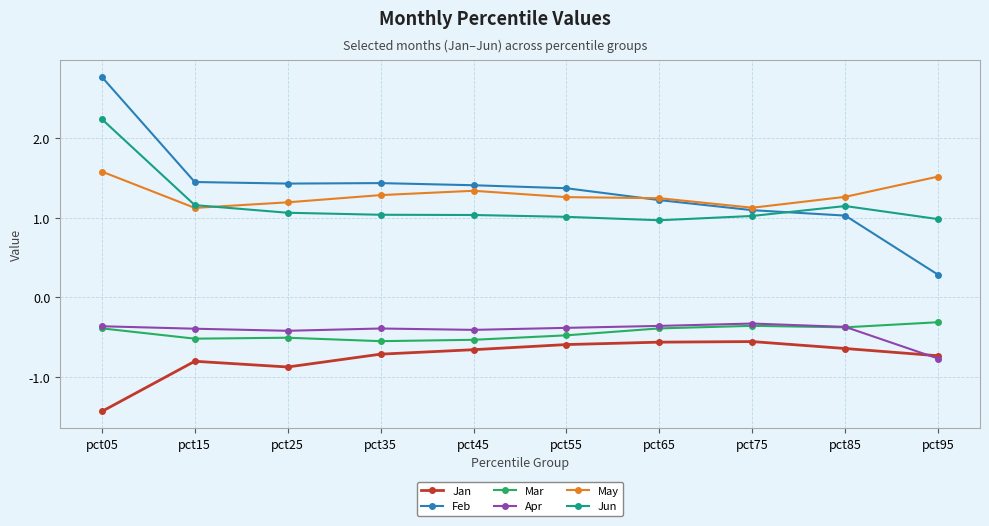

How many lines are shown in the chart?

6